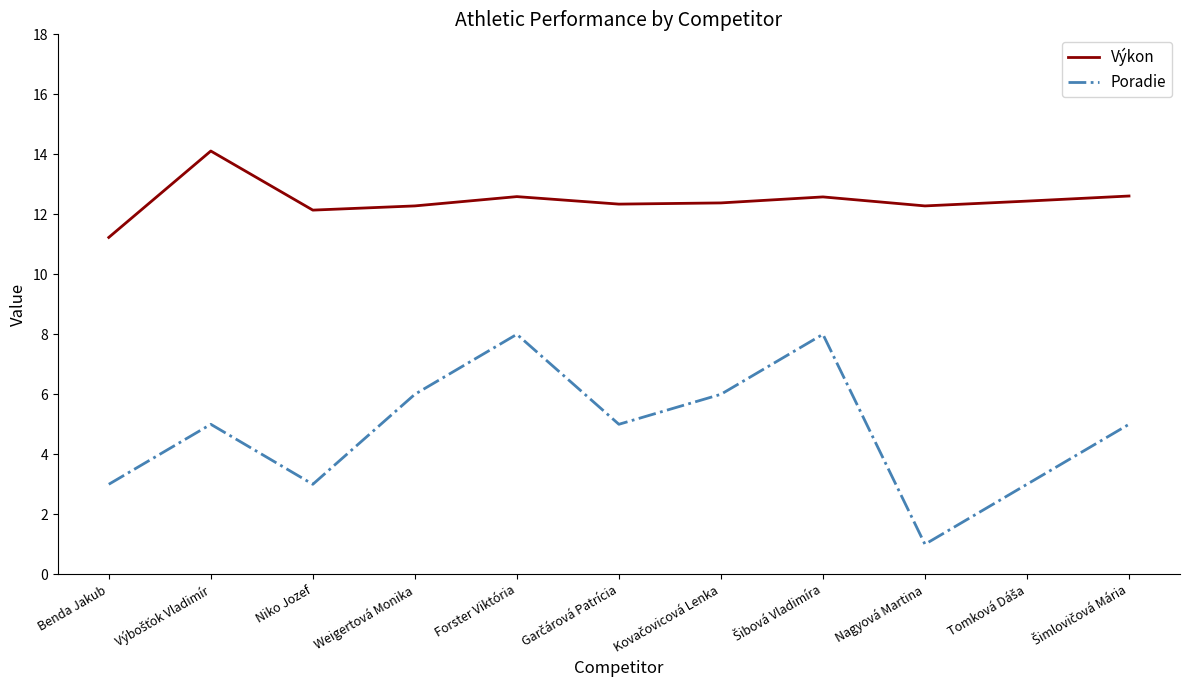

At which category does the chart reach its minimum across all series?

Nagyová Martina